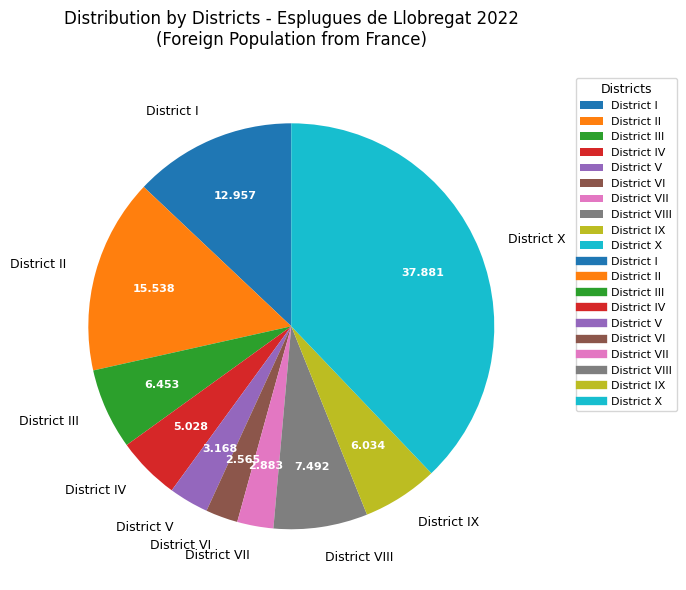

Is District I the majority of the pie?

No